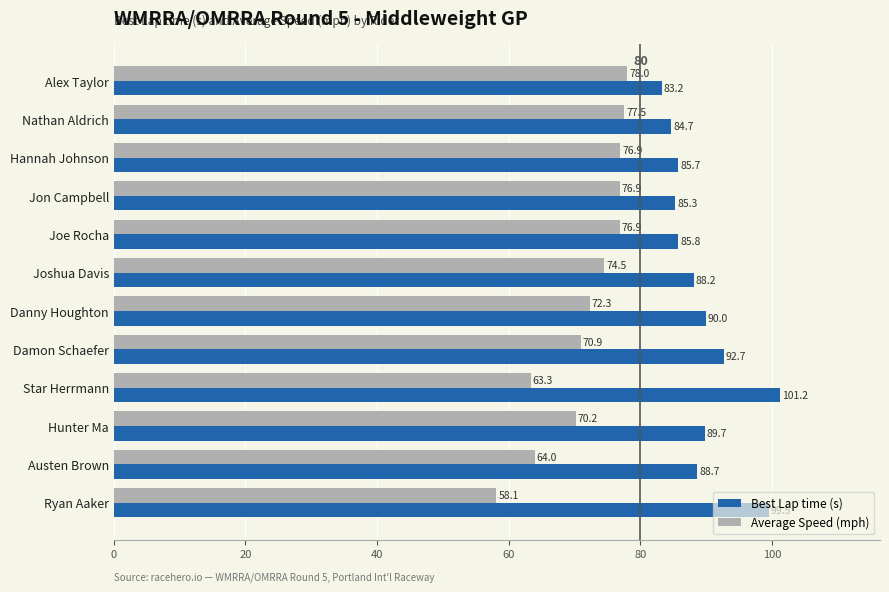

Rank the series at Hunter Ma from lowest to highest value.

Average Speed (mph), Best Lap time (s)